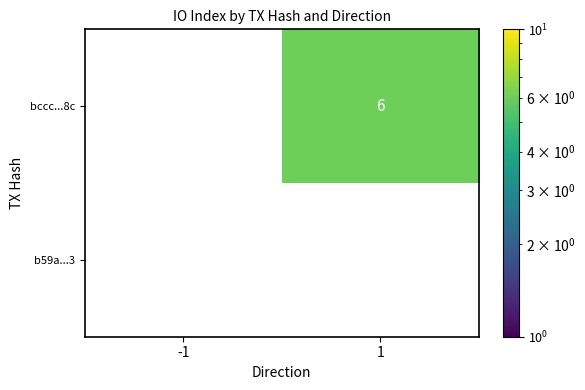

Rank the series by their maximum value, from lowest to highest.

b59a...3, bccc...8c